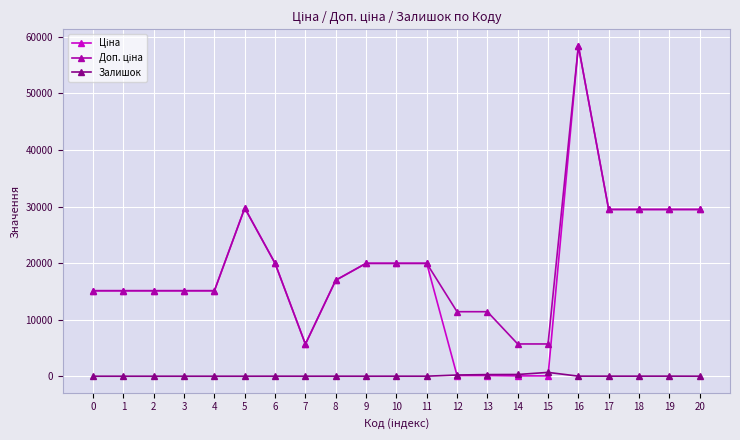

At how many categories does at least one series exceed 32147?

1